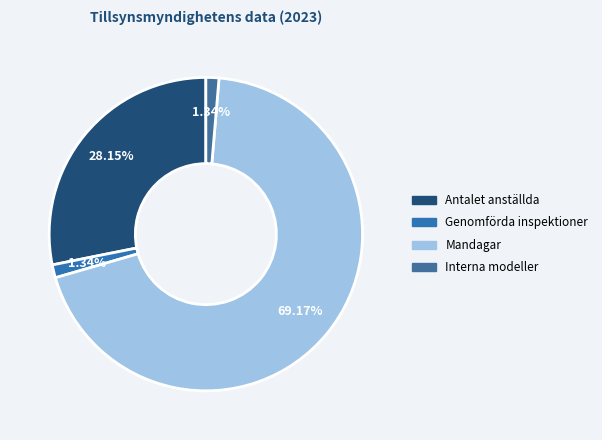

How many segments does this pie chart have?

4